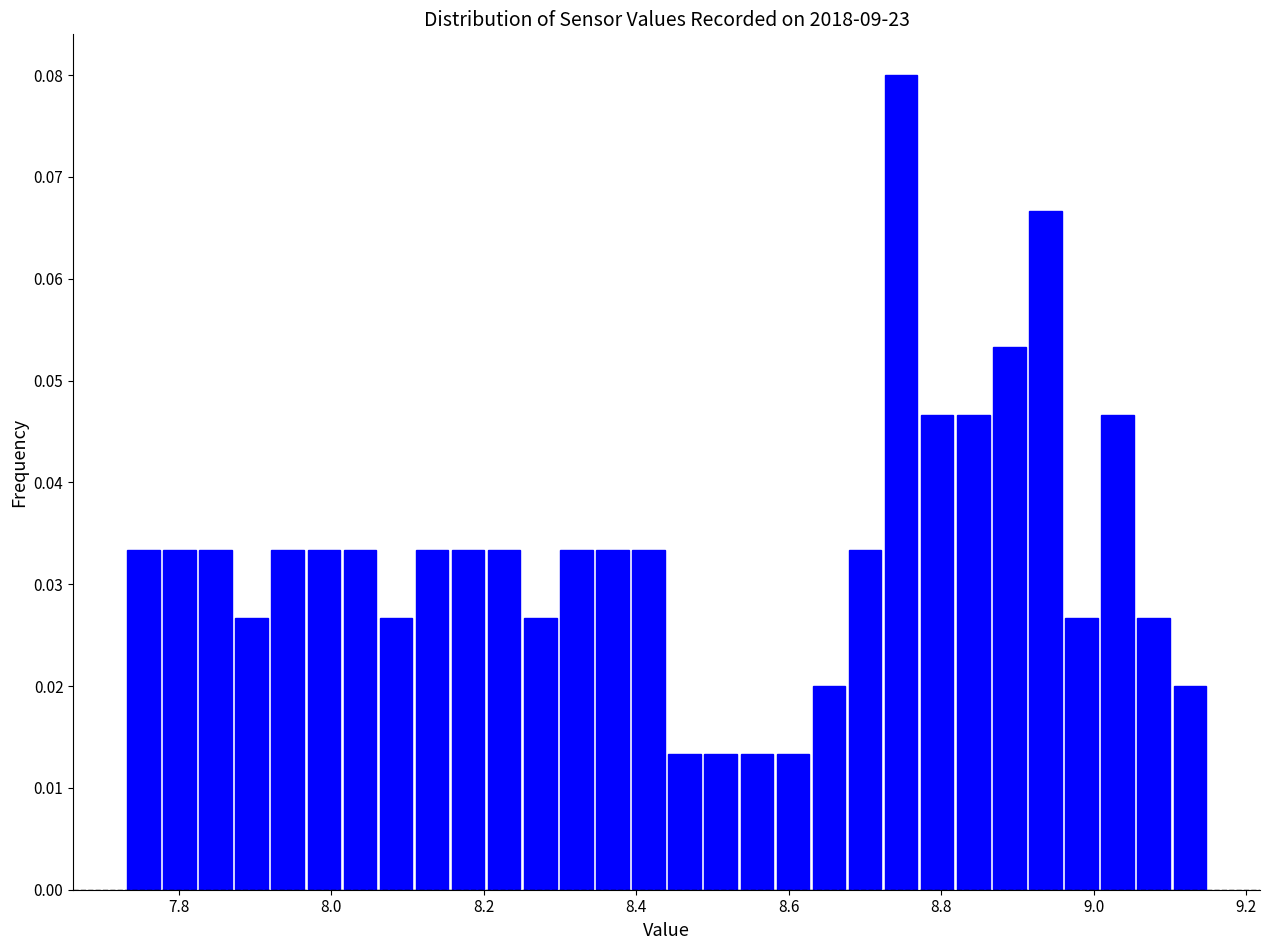

Read against the x-axis, roughly where is the centre of the tallest bar?

8.74